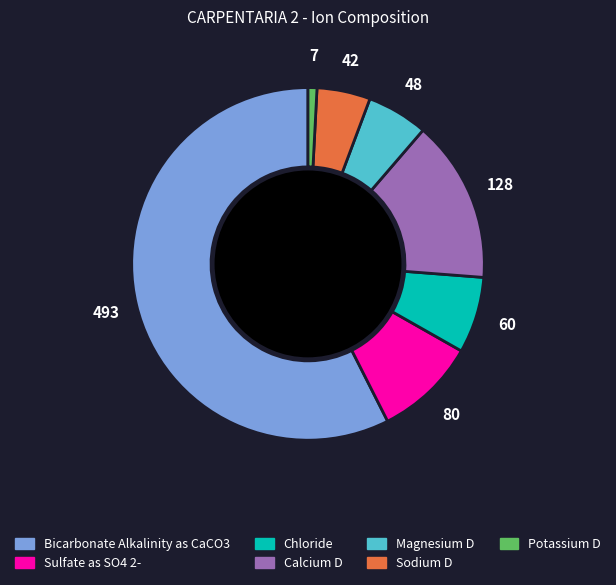

Combined, do Chloride and Sodium D account for over 50%?

No